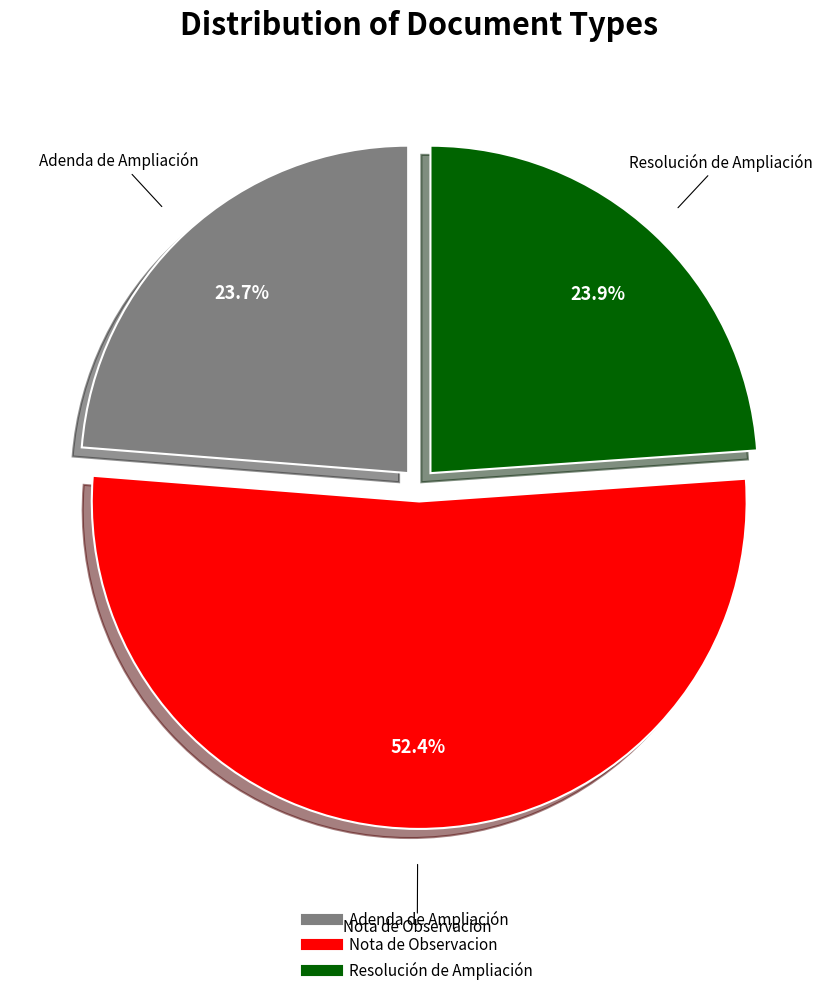

Is it true that Nota de Observacion is 64% of the pie?

False